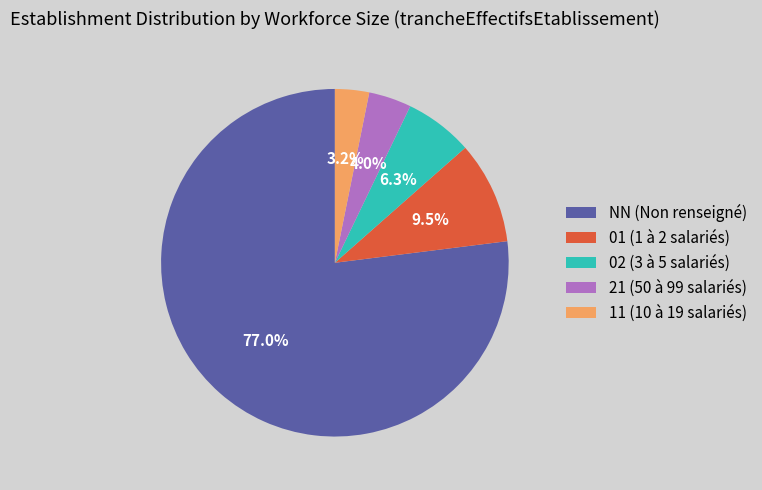

Approximately how many times larger is the value at 21 compared to NN?

0.1